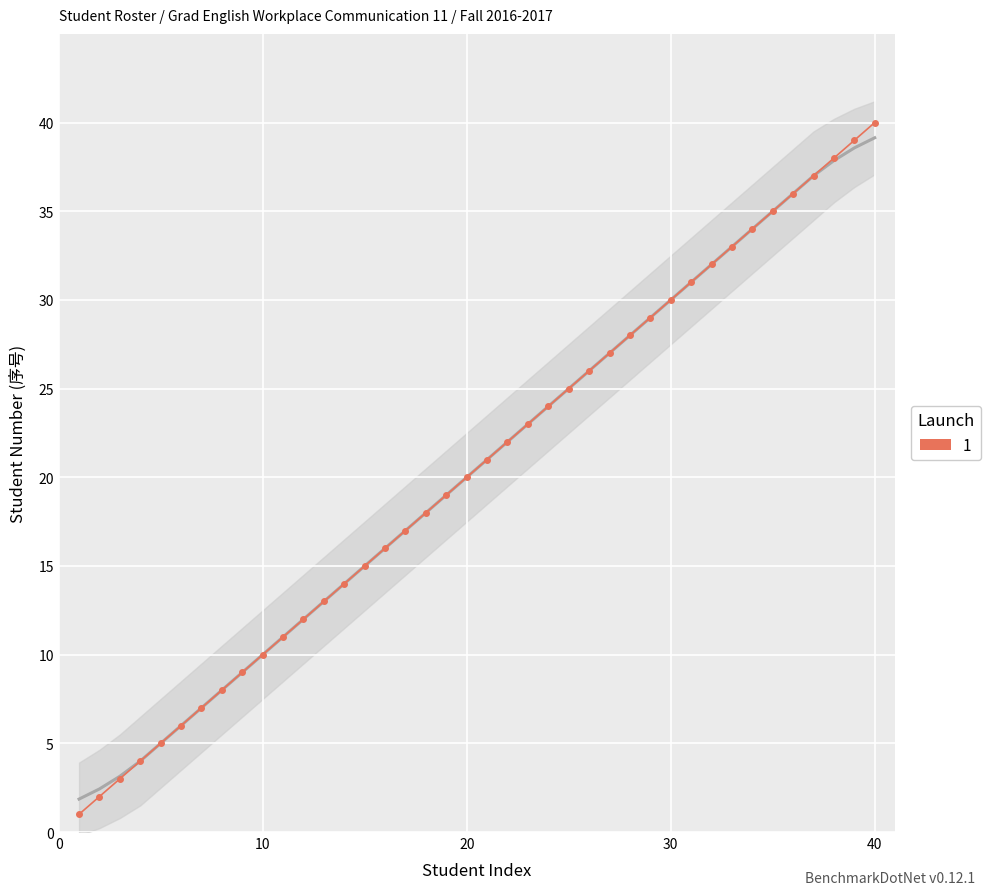

Rank the categories by value from lowest to highest.

1, 2, 3, 4, 5, 6, 7, 8, 9, 10, 11, 12, 13, 14, 15, 16, 17, 18, 19, 20, 21, 22, 23, 24, 25, 26, 27, 28, 29, 30, 31, 32, 33, 34, 35, 36, 37, 38, 39, 40